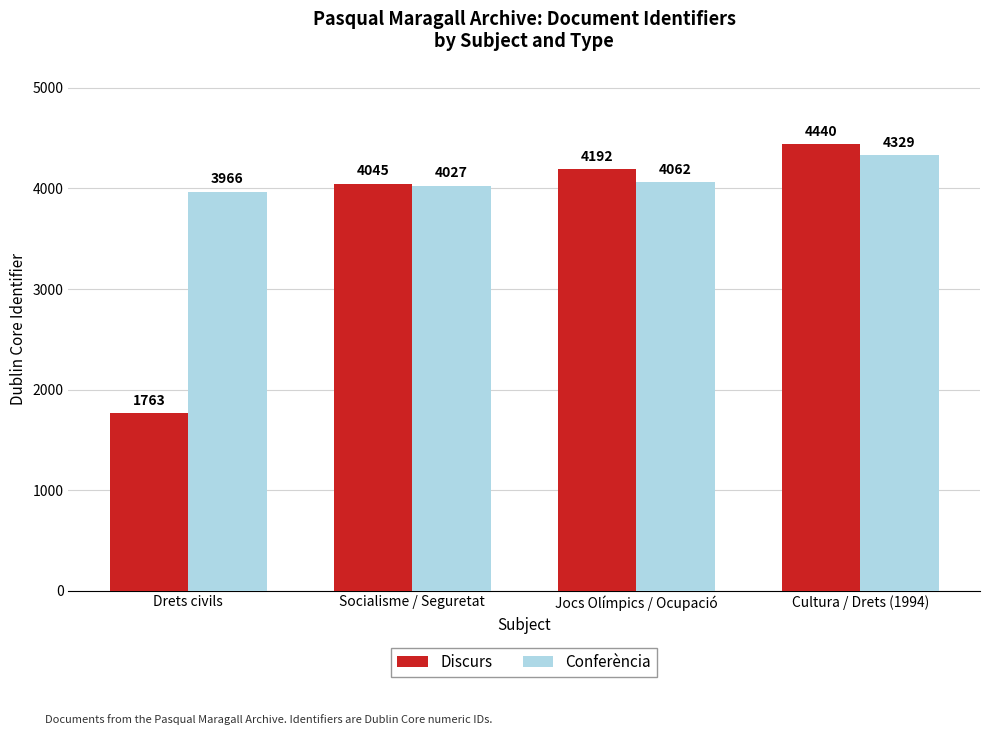

Which series has the largest range (max minus min)?

Discurs